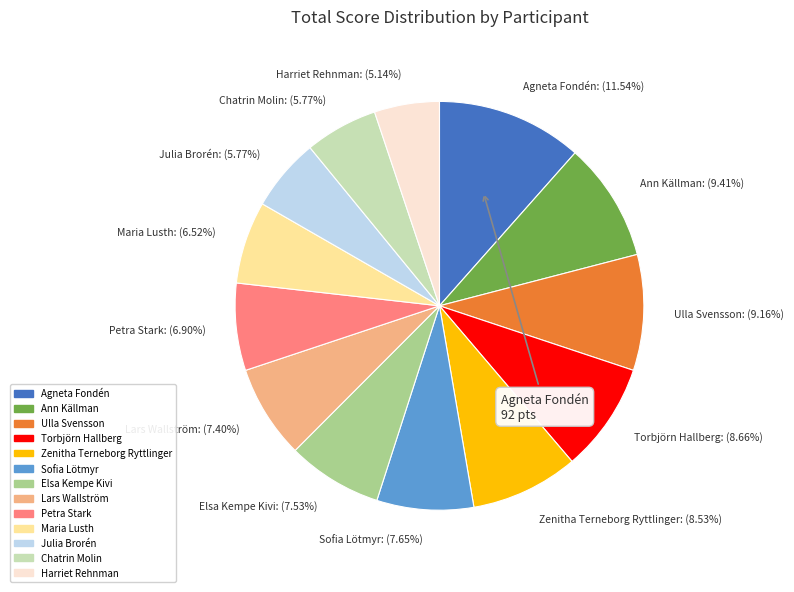

What is the smallest slice in the pie chart?

Harriet Rehnman